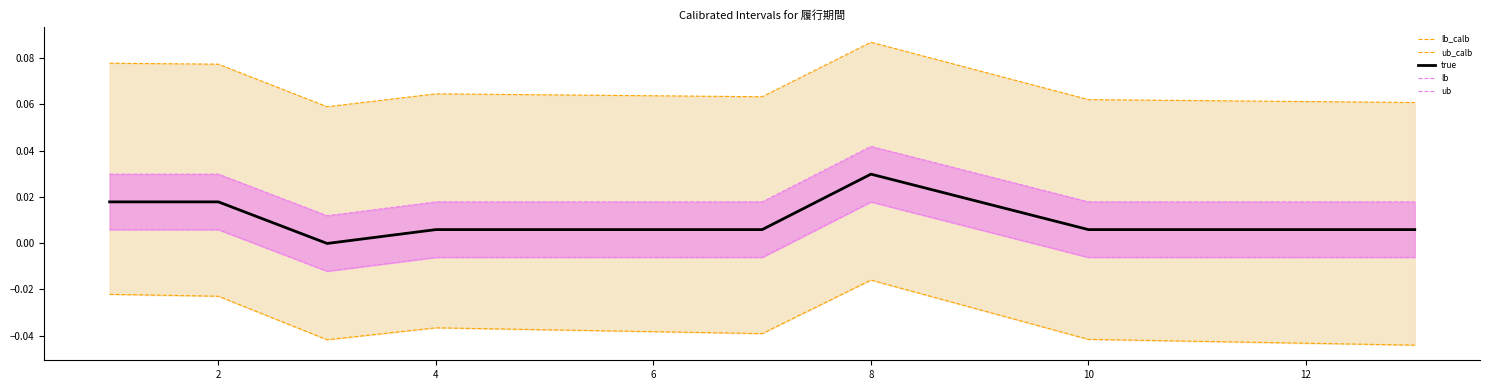

What is the spread (max minus min) of values at 12?

0.1